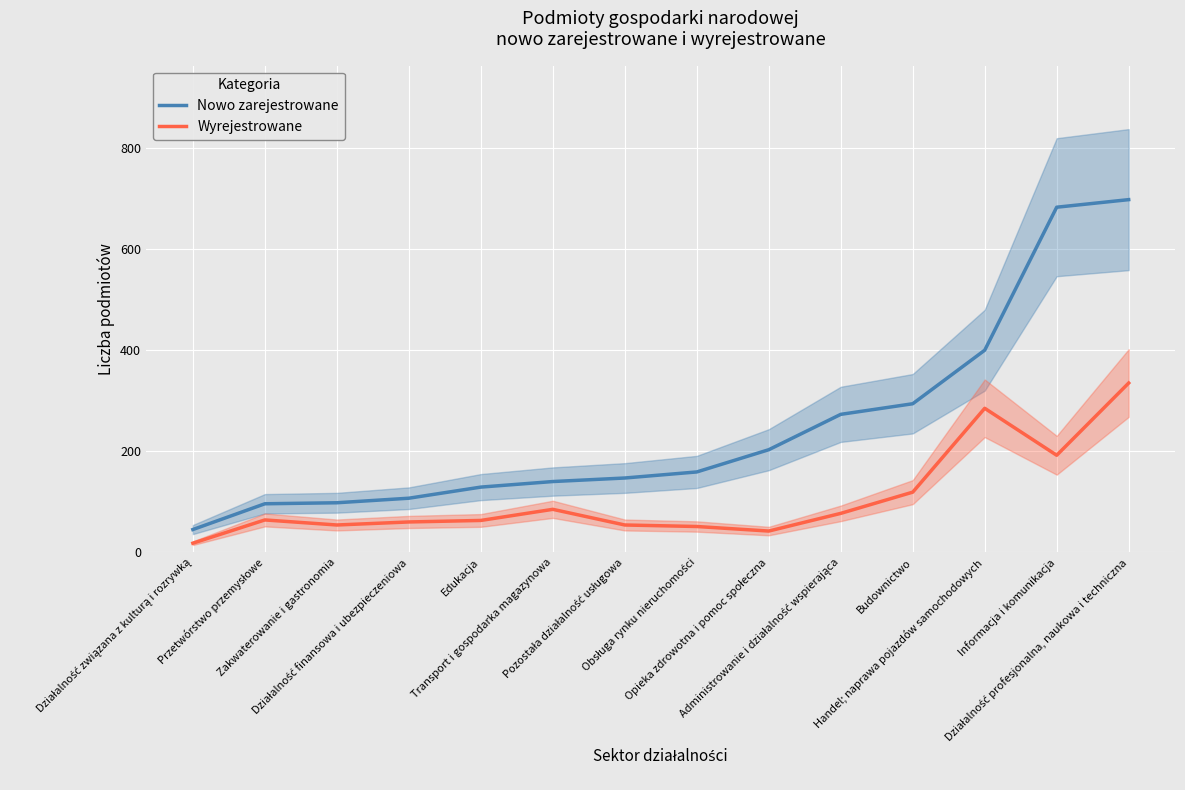

Read the Wyrejestrowane value at Działalność finansowa i ubezpieczeniowa, to the nearest 50.

50